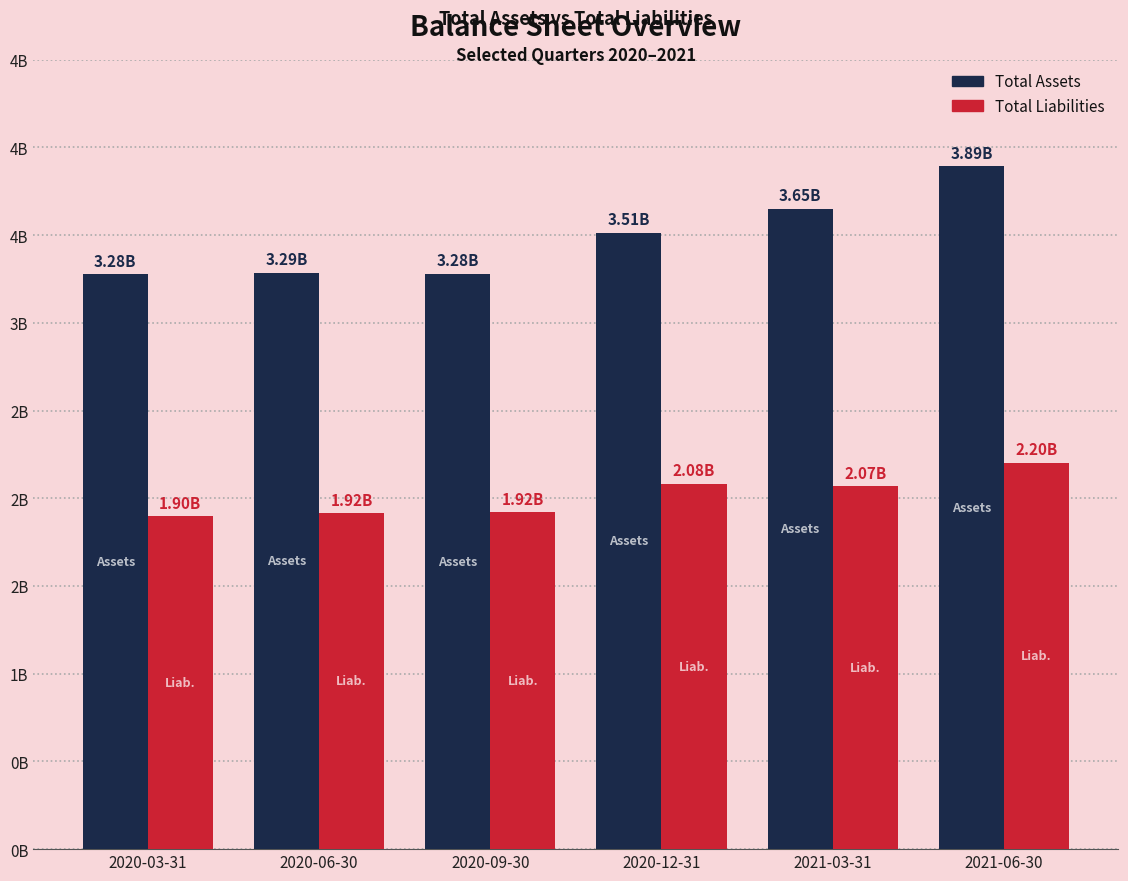

Which category has the lowest value across all series?

2020-03-31